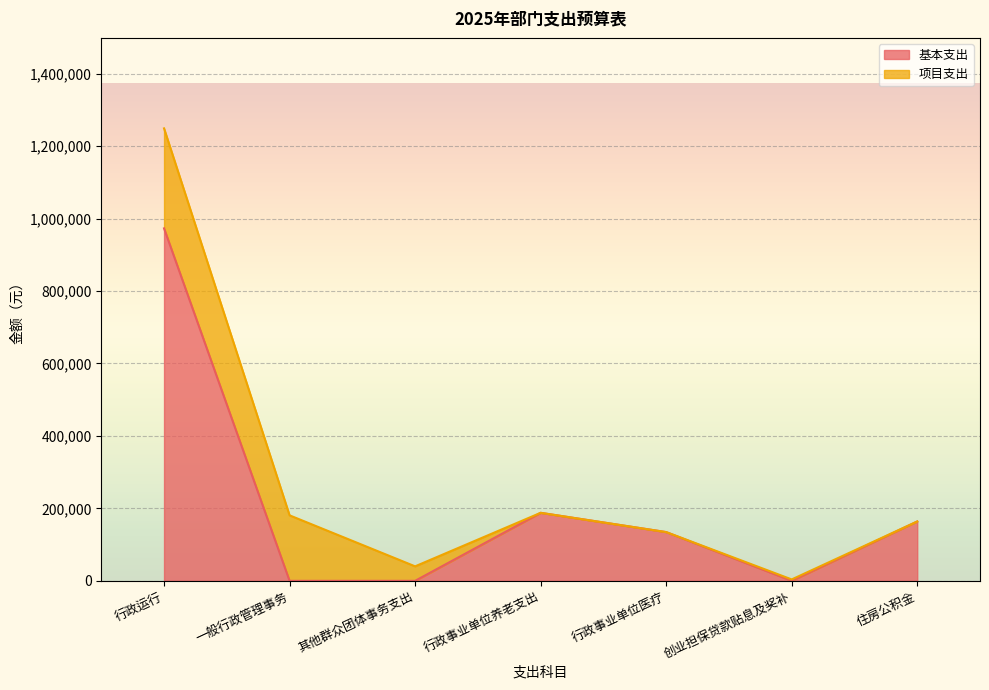

Is it true that the value at 一般行政管理事务 is 0?

True